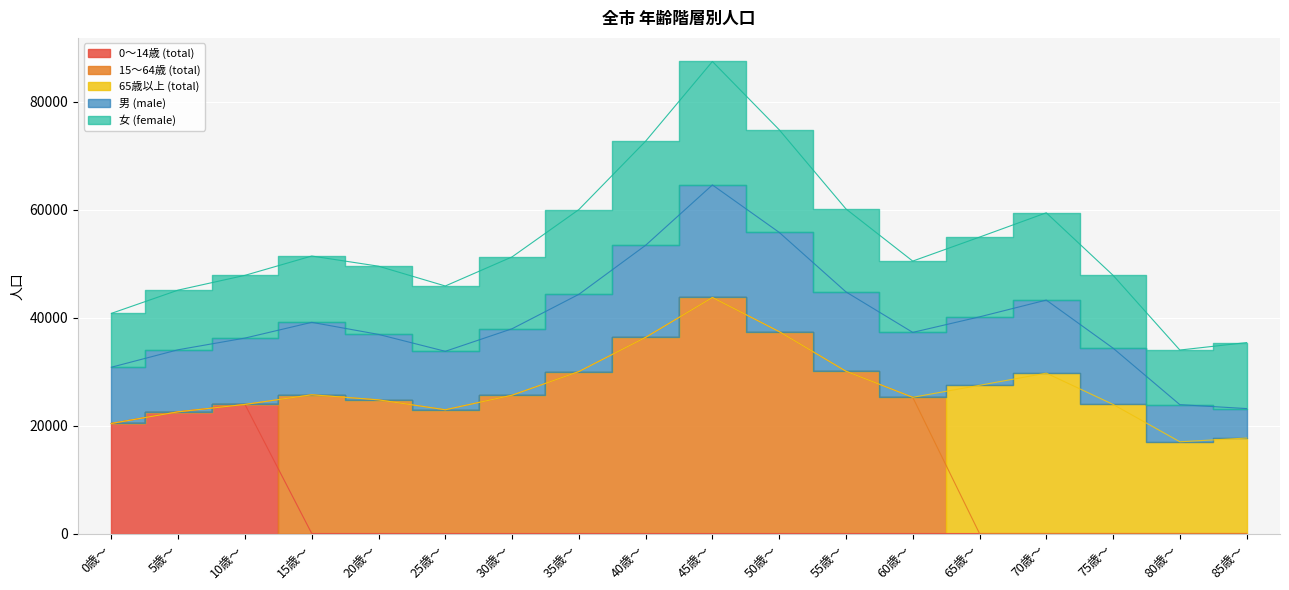

What is the difference between the maximum and minimum values in the 0～14歳 (total) series?

23911